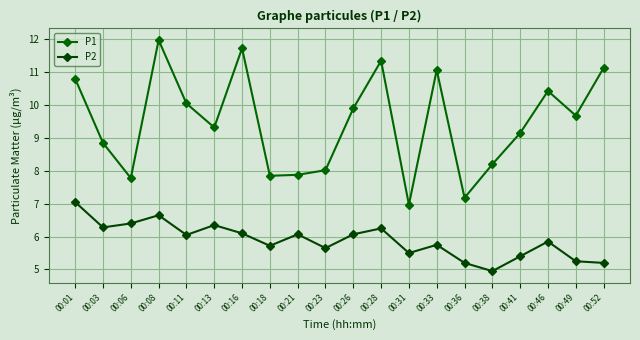

At which category is the sum across all series the highest?

00:08